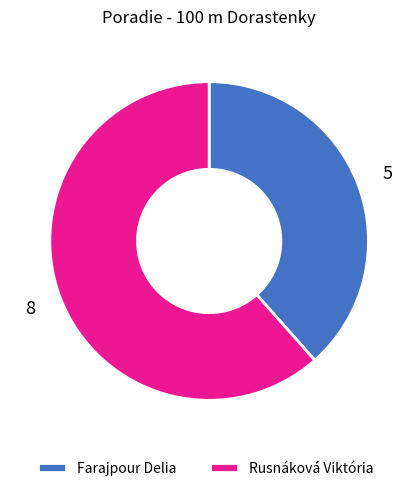

How many slices are in this pie chart?

2